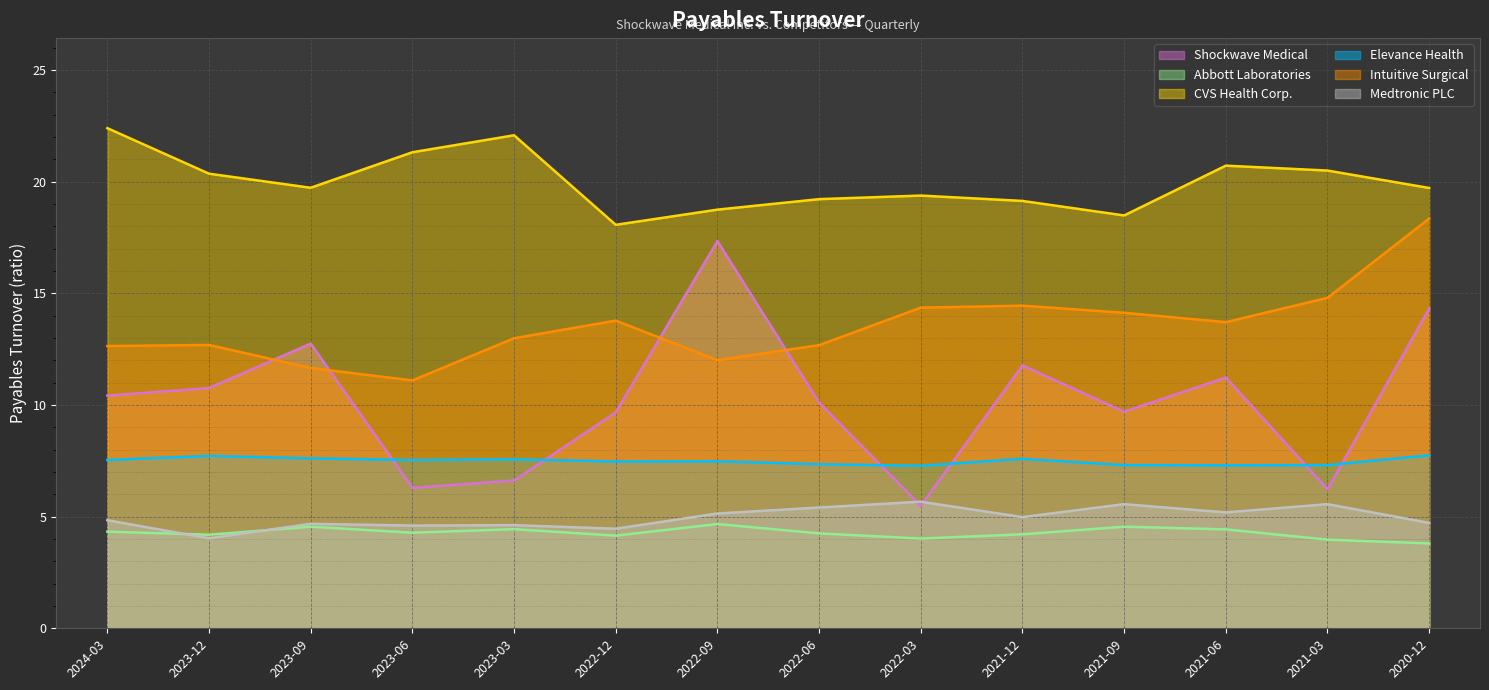

What is the difference between the highest and lowest values at 2023-03?

17.6